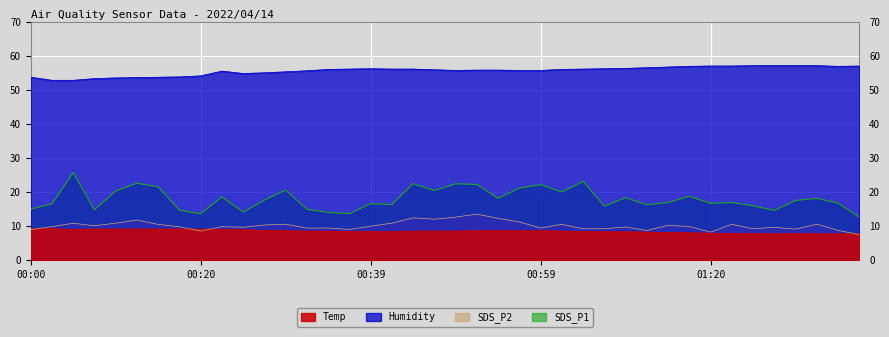

What position from the right is 14?

26